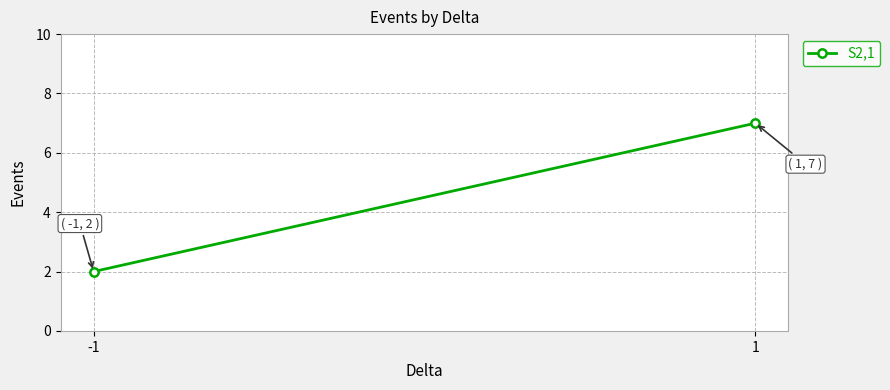

Rank the categories by value from highest to lowest.

1, -1